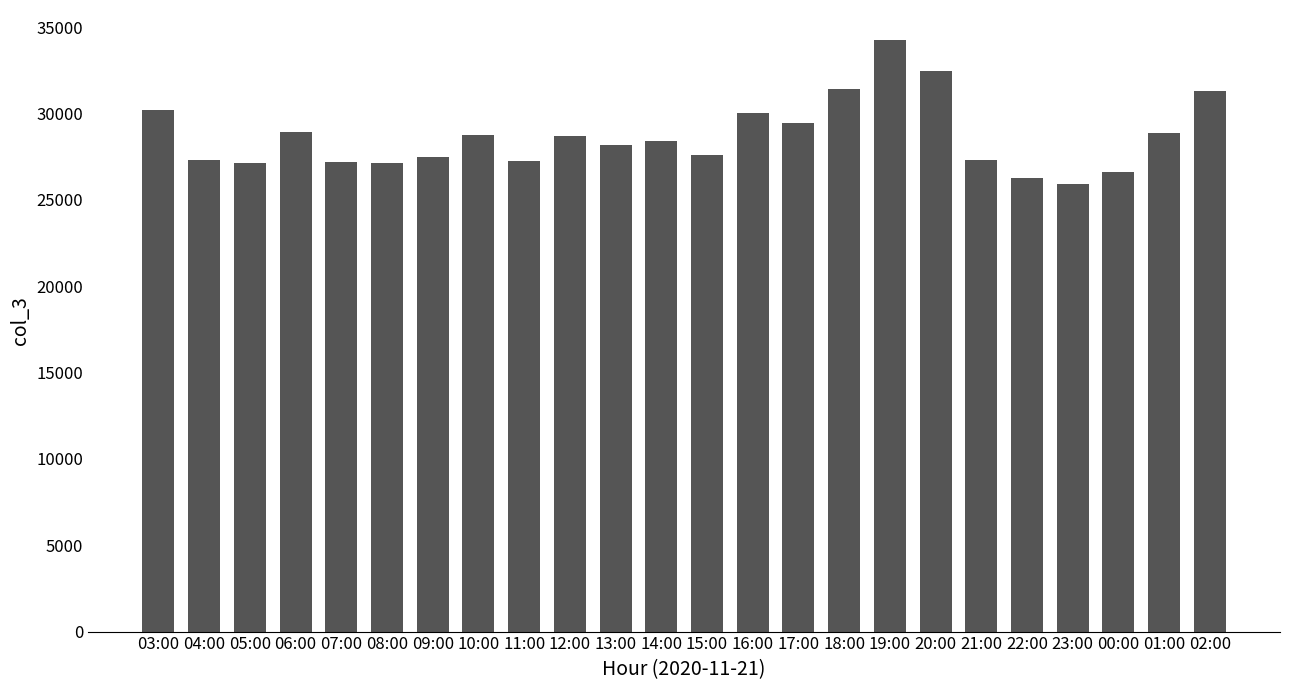

Is it true that the value at 01:00 is 42456?

False